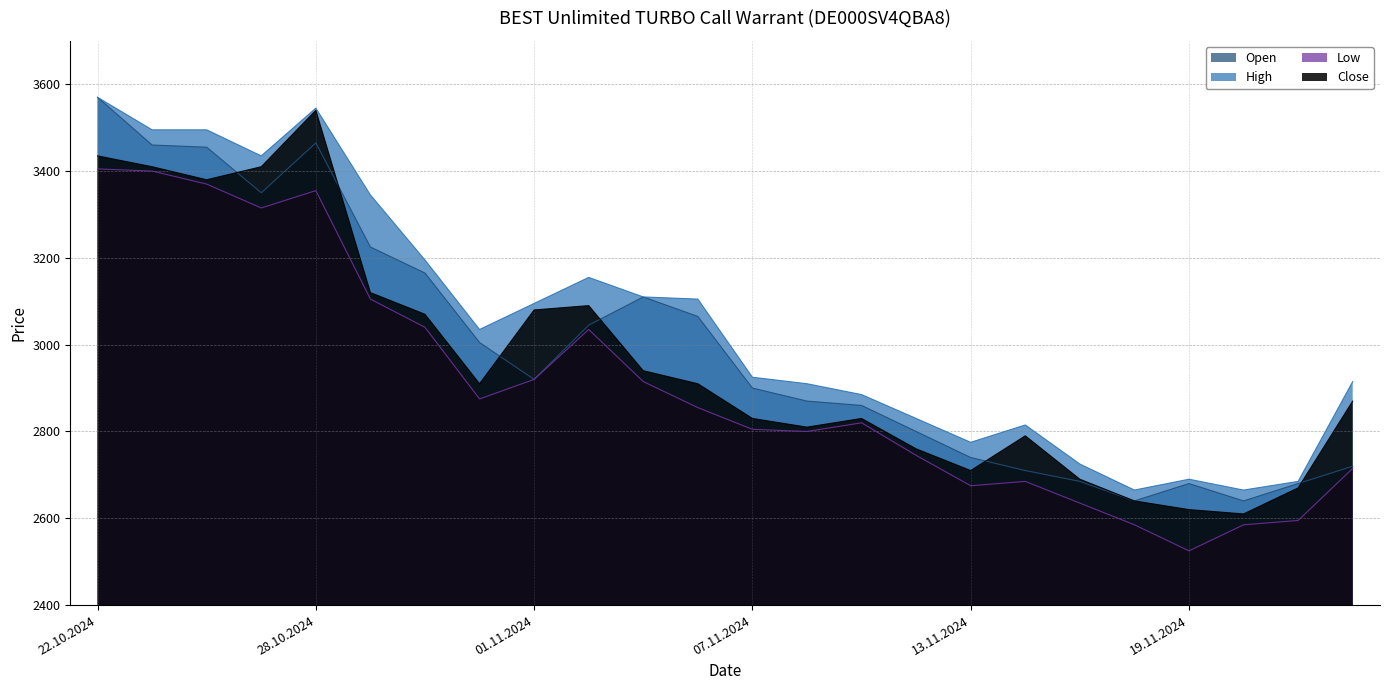

What is the spread (max minus min) of values at 06.11.2024?

250